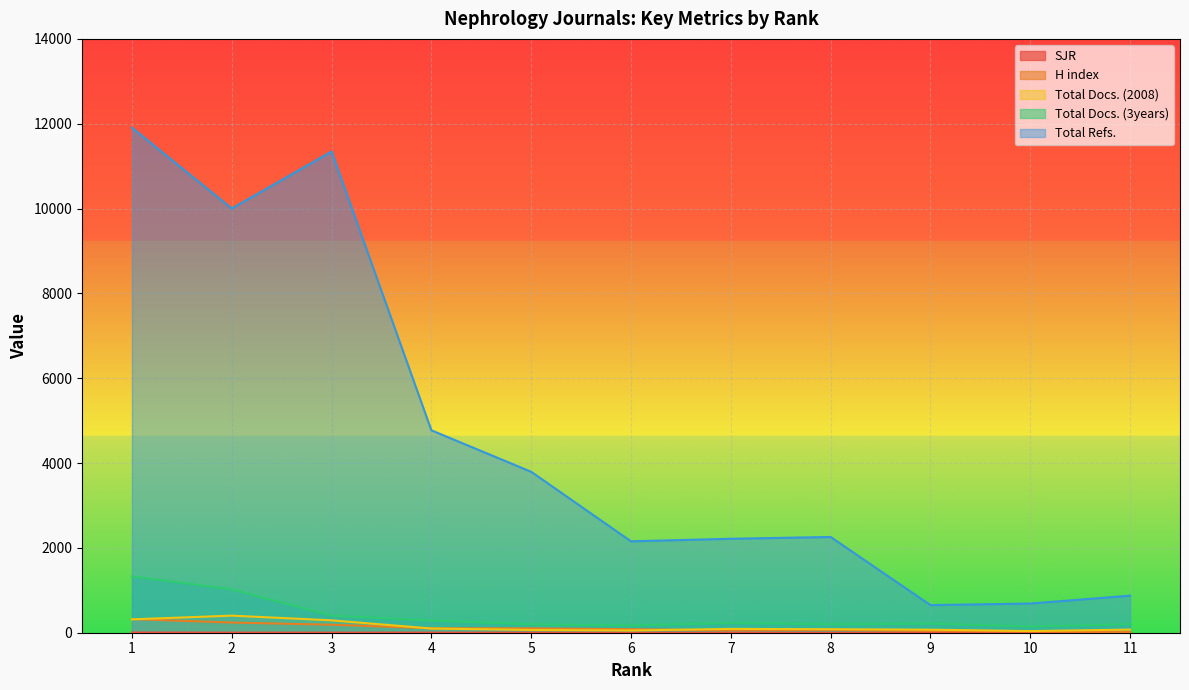

Which has a higher value, 1 or 8?

1